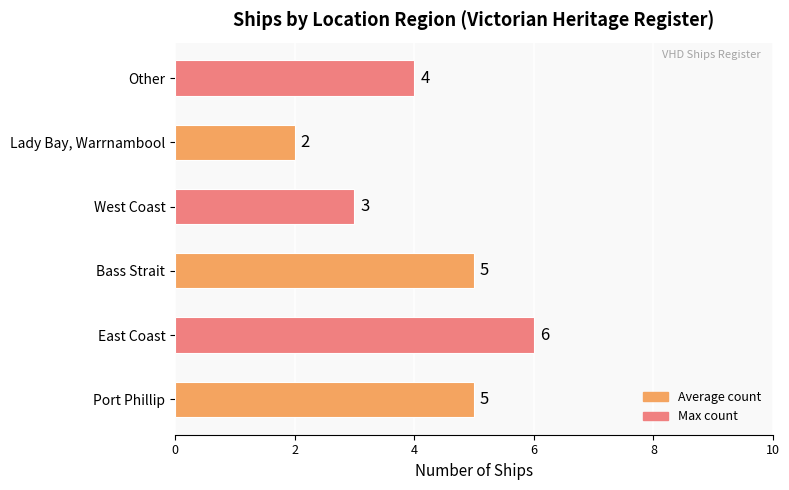

Where is the data nearest to the value 4?

Other